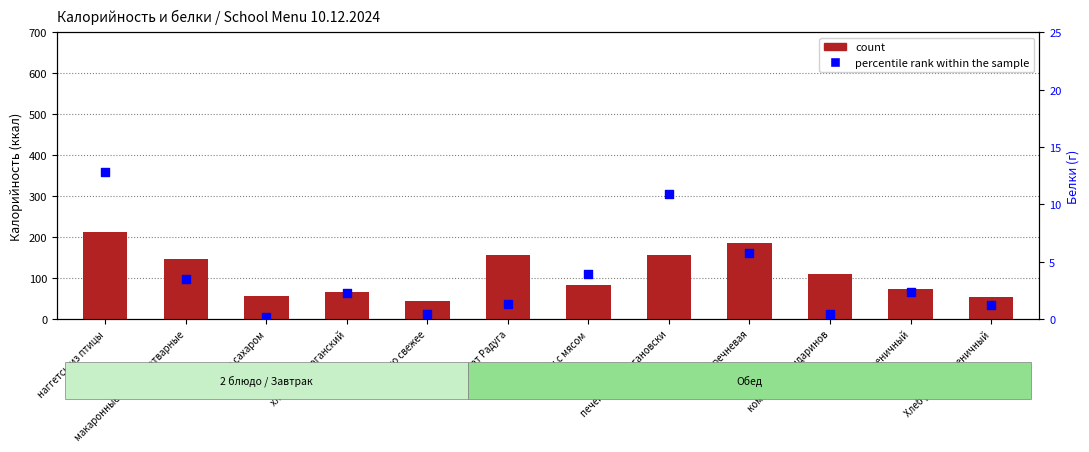

What are all the series names shown in the legend?

count, percentile rank within the sample